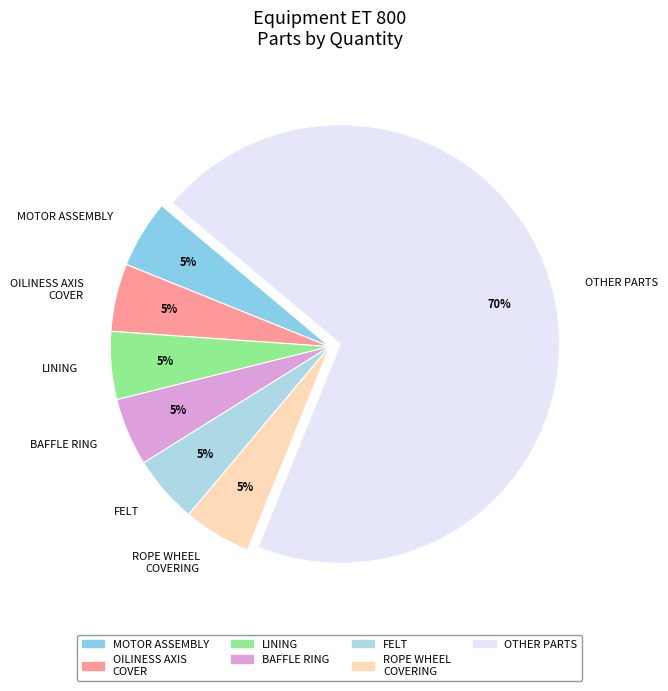

Does any single category account for the majority?

Yes